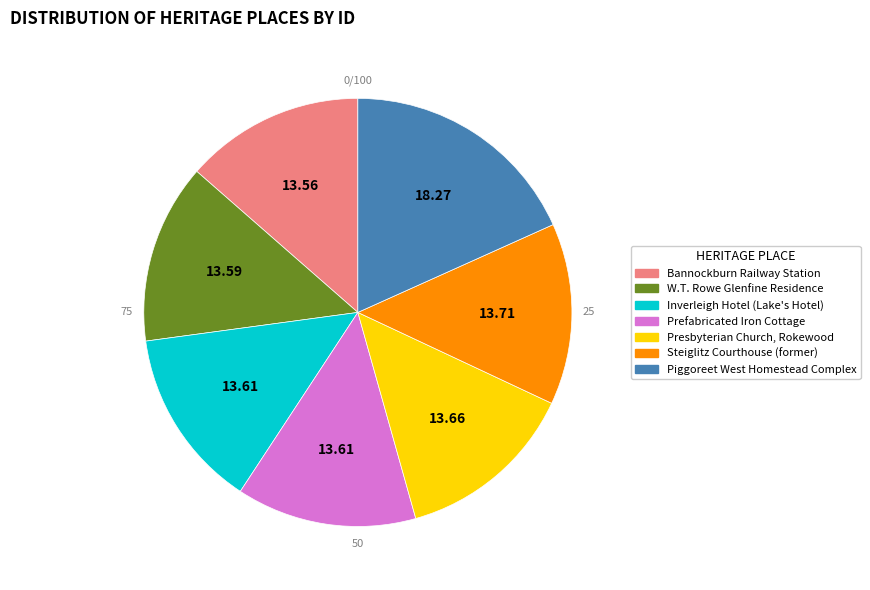

What percentage is the Steiglitz Courthouse (former) slice, to the nearest percent?

14%